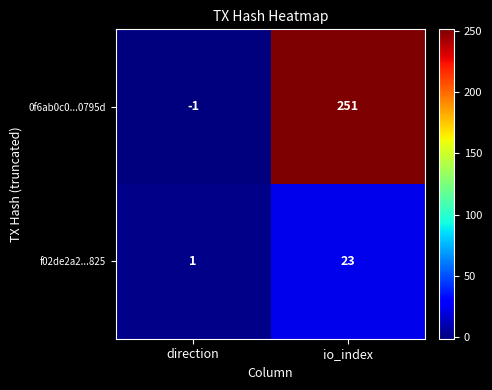

What is the difference between the f02de2a2...825 values at io_index and direction?

22